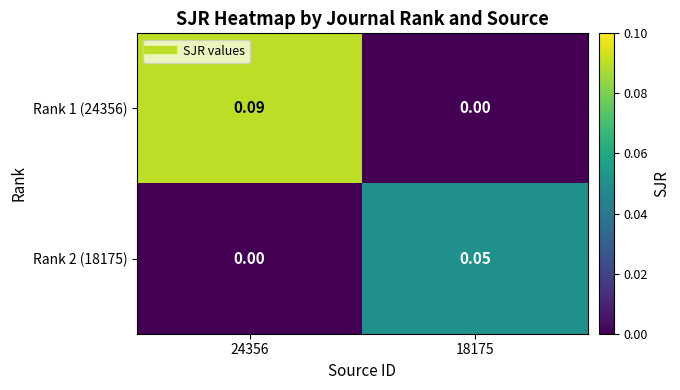

At how many categories does at least one series exceed 0?

2